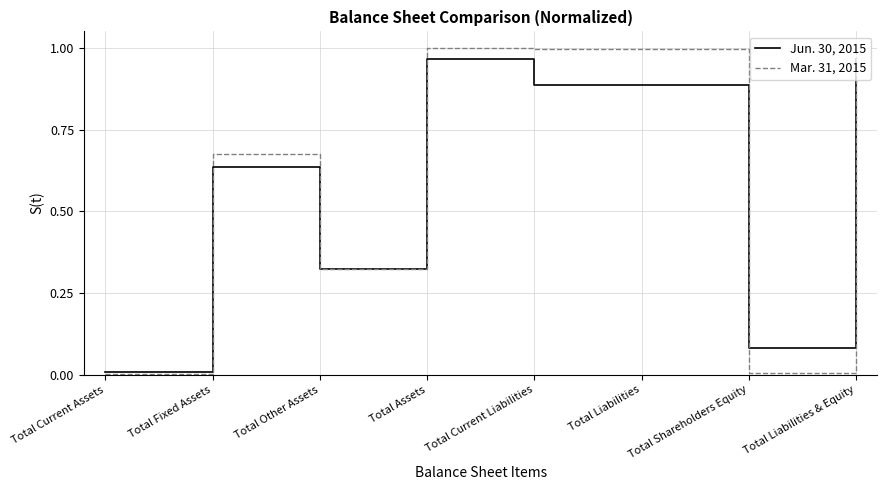

List the series in order of their peak value, lowest first.

Jun. 30, 2015, Mar. 31, 2015